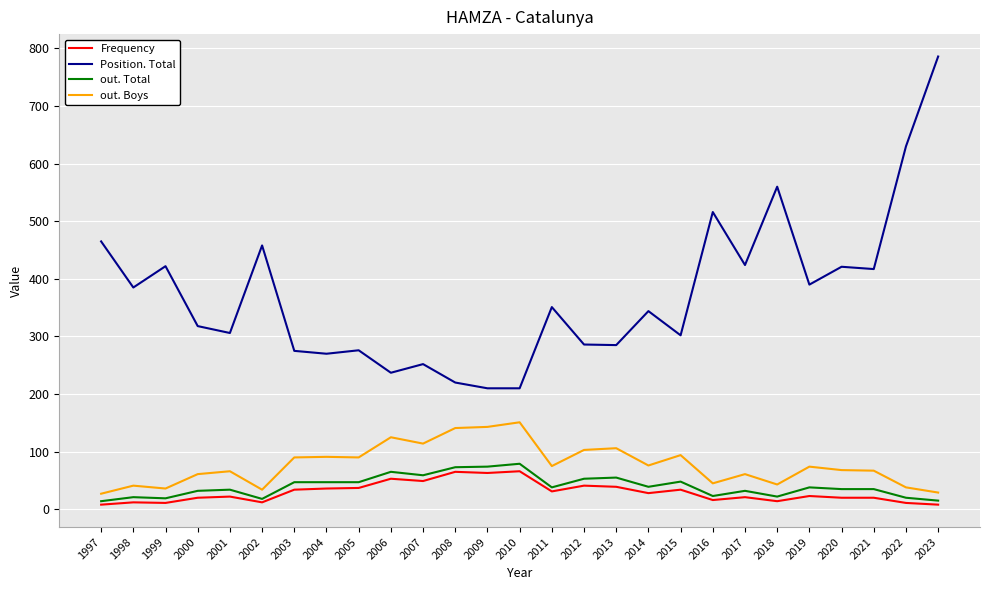

Which series has the largest range (max minus min)?

Position. Total